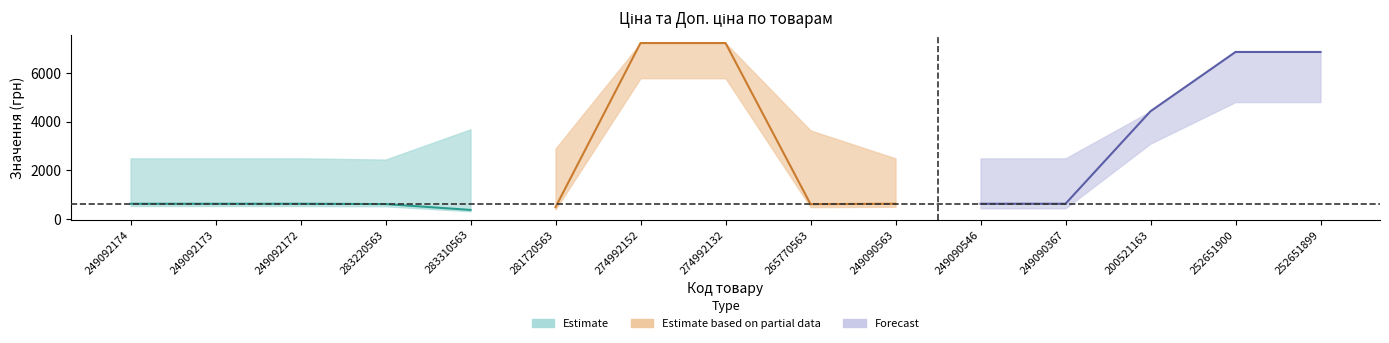

Does the chart have visible grid lines?

No